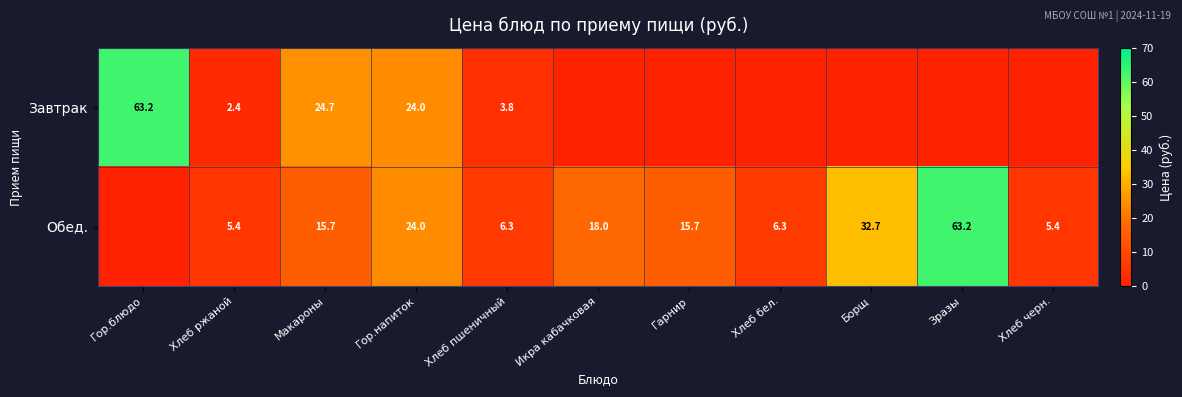

What is the spread (max minus min) of values at Хлеб бел.?

6.3